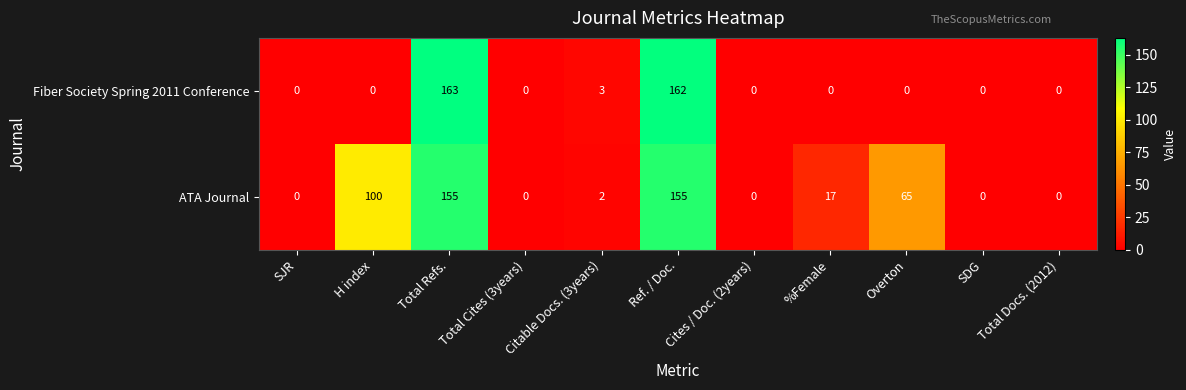

The ATA Journal series shows 7 at %Female. True or false?

False